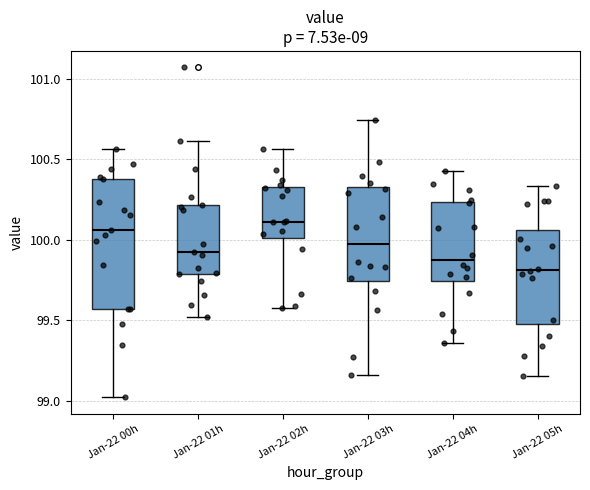

Which box is the tallest, from its lower edge to its upper edge?

Jan-22 00h